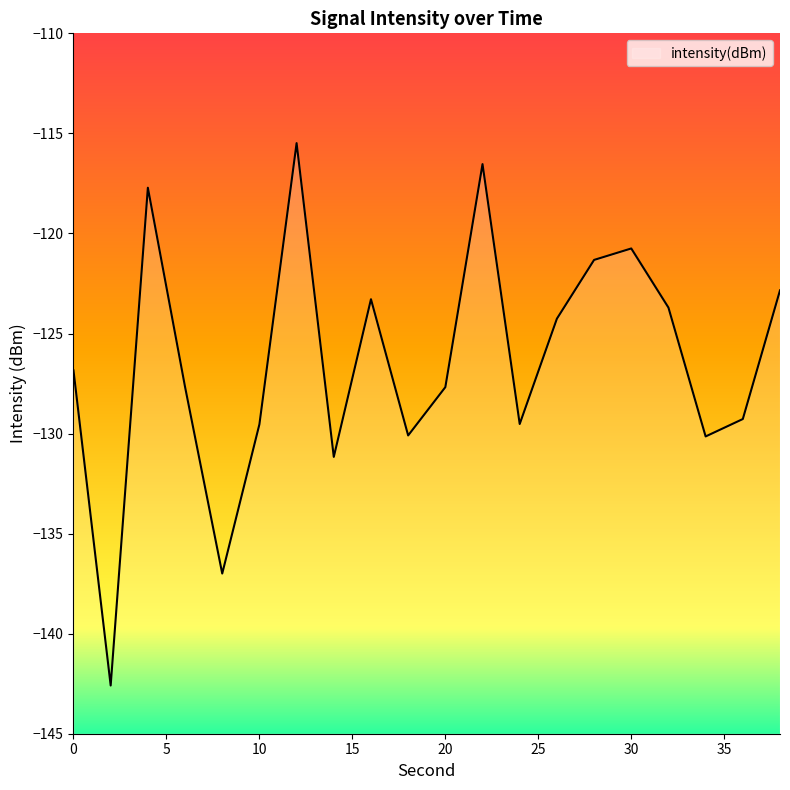

At which label does the data first exceed -126?

4